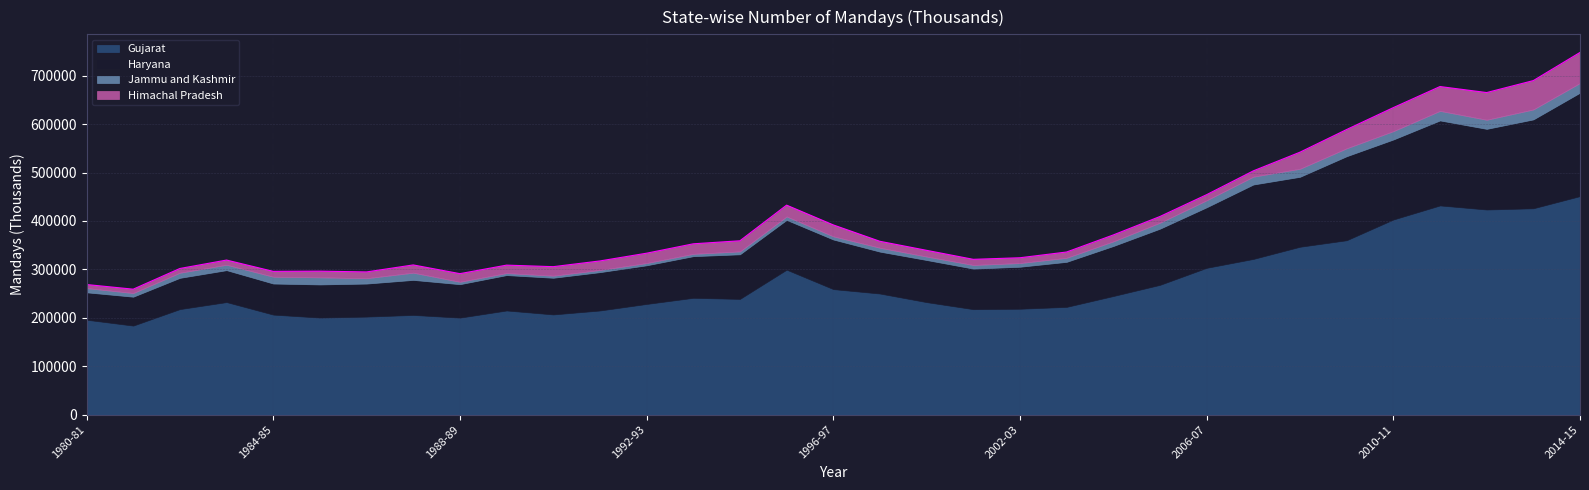

What is the average value of the Haryana series?

104193